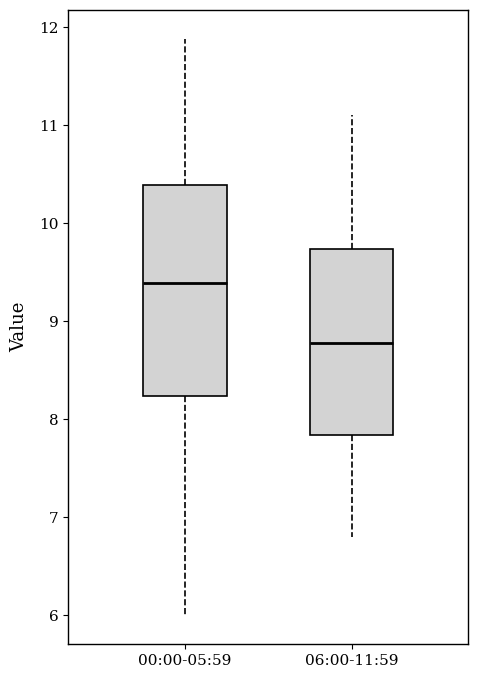

Reading left to right, read every box against the y-axis: the position of its median line, the range the box covers, and the ends of its whiskers. The values are not printed on the chart, so give them approximately, as read against the axis.

00:00-05:59: median 9.4, box 8.2 to 10.4, whiskers 6.0 to 11.9
06:00-11:59: median 8.8, box 7.8 to 9.7, whiskers 6.8 to 11.1